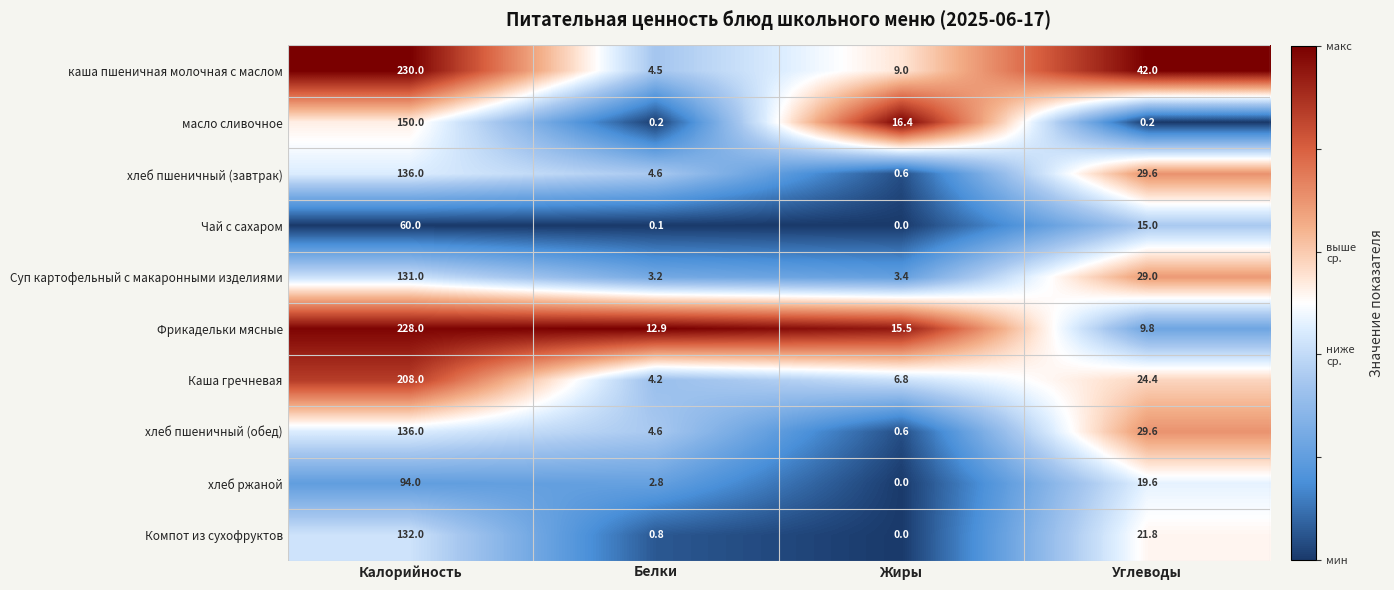

At which category does the chart reach its peak across all series?

Калорийность